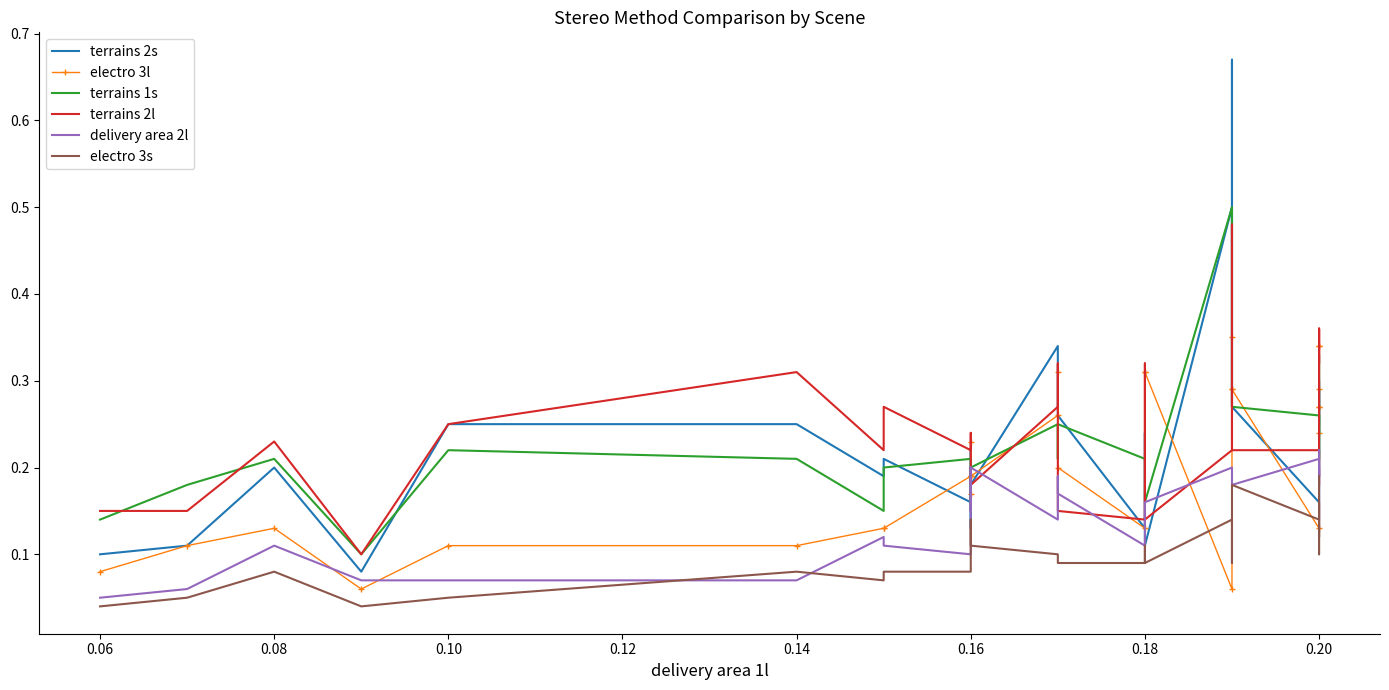

What position from the left is 29?

30